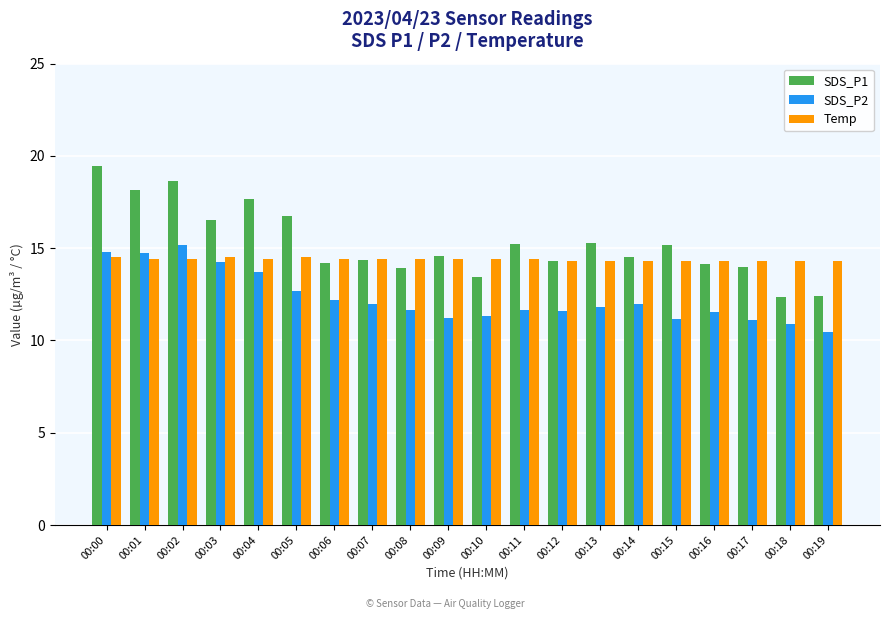

At 00:14, list the series in order from largest to smallest.

SDS_P1, Temp, SDS_P2